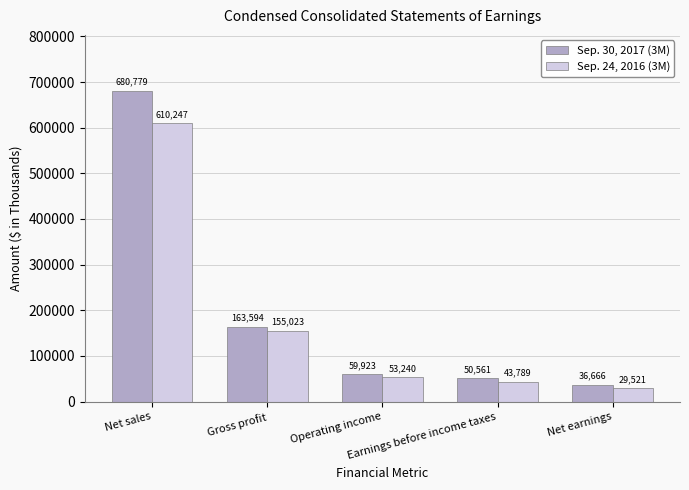

Reading left to right, transcribe all the data shown in this chart.

Sep. 30, 2017 (3M): Net sales=680779	Gross profit=163594	Operating income=59923	Earnings before income taxes=50561	Net earnings=36666
Sep. 24, 2016 (3M): Net sales=610247	Gross profit=155023	Operating income=53240	Earnings before income taxes=43789	Net earnings=29521